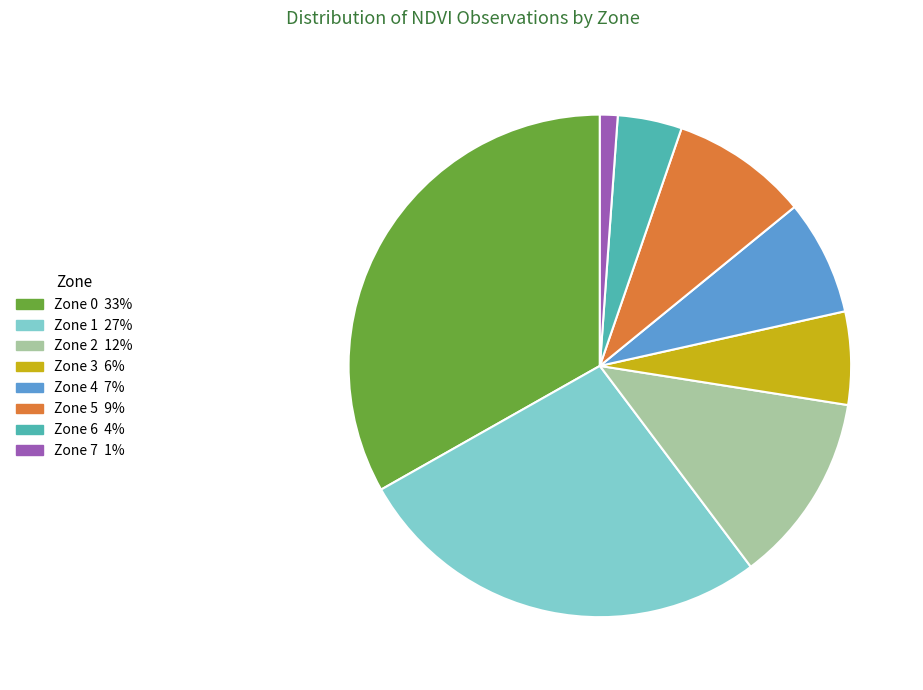

Which category has the biggest portion of the pie?

Zone 0